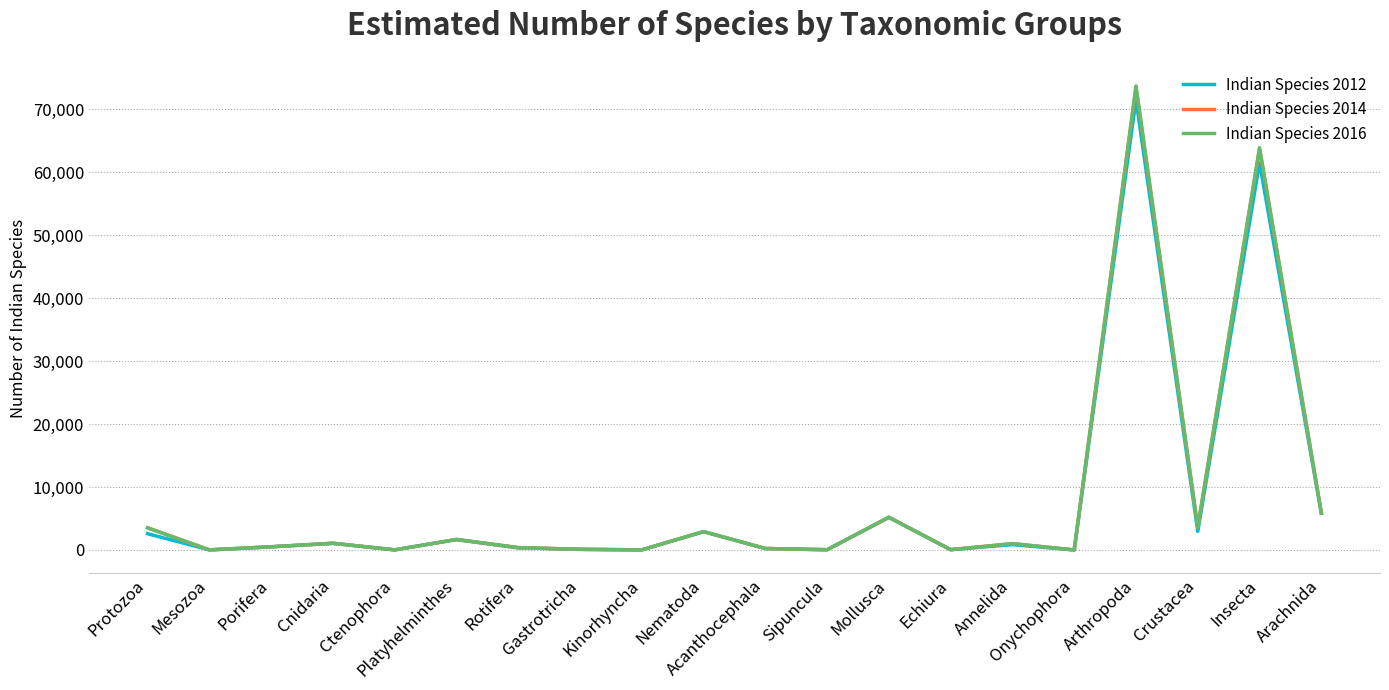

What are all the series names shown in the legend?

Indian Species 2012, Indian Species 2014, Indian Species 2016